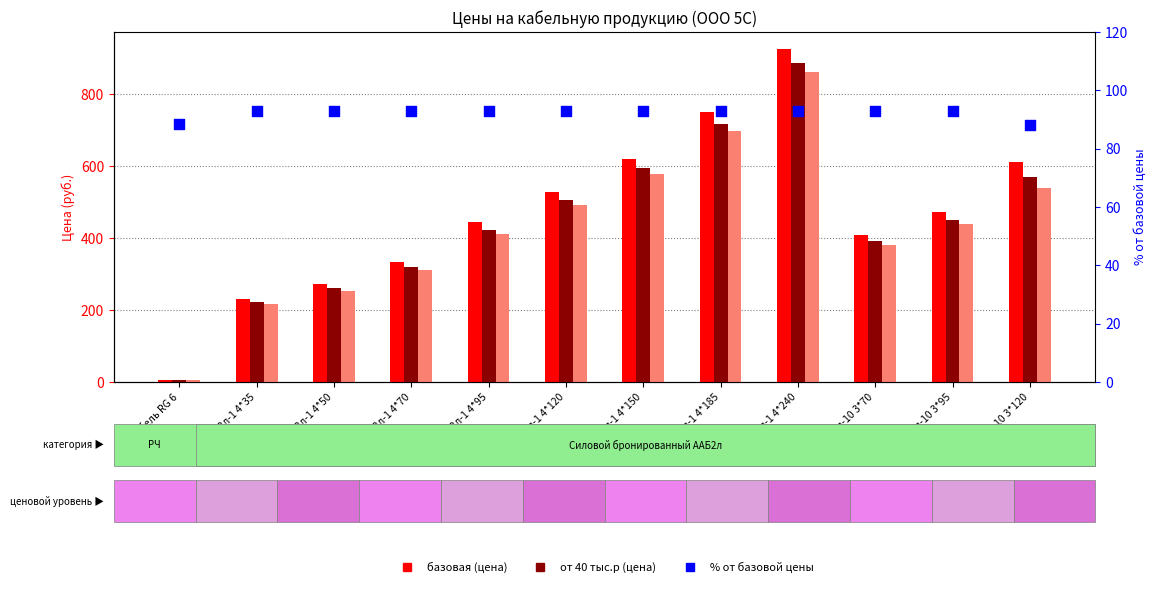

At which category is the sum across all series the highest?

ААБ2л-1 4*240